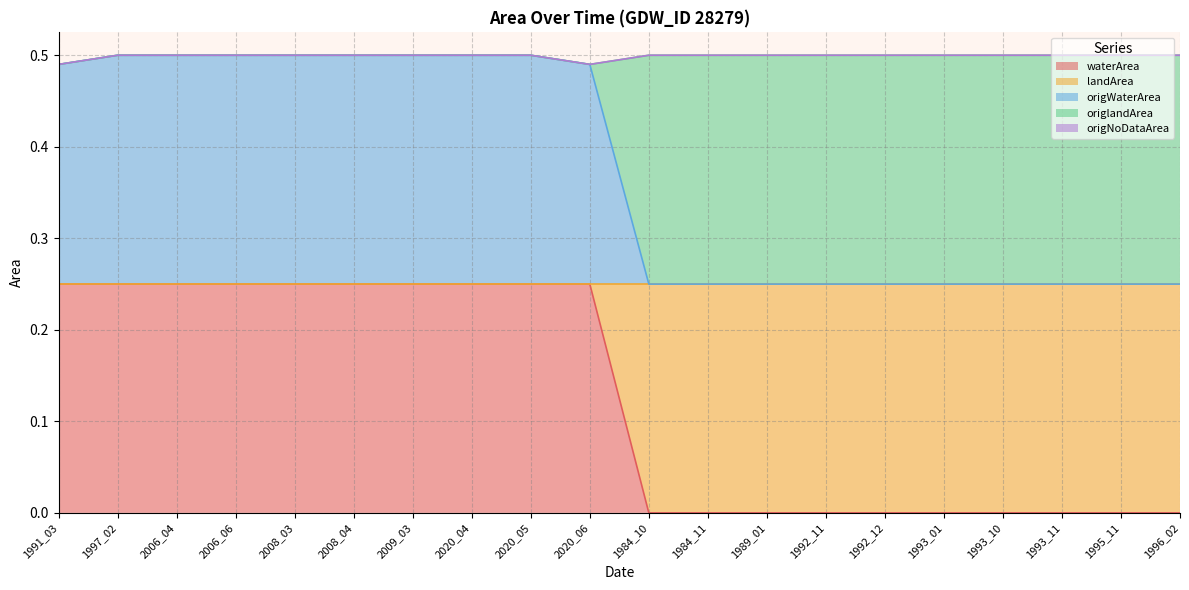

Count the number of data series in this chart.

5